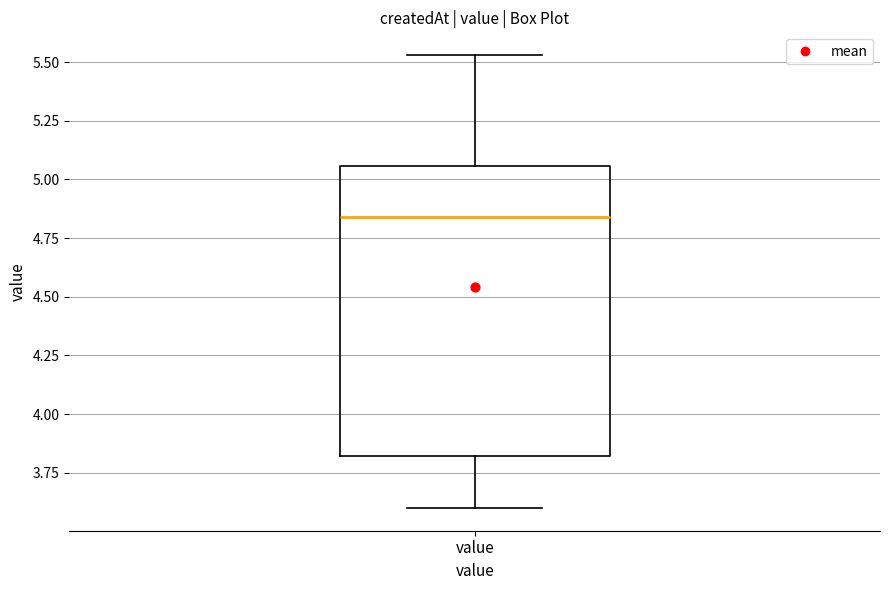

Read this box plot against the y-axis: the position of the median line, the range covered by the box, and the ends of both whiskers. The values are not printed on the chart, so give them approximately, as read against the axis.

median 4.85, box 3.80 to 5.05, whiskers 3.60 to 5.55